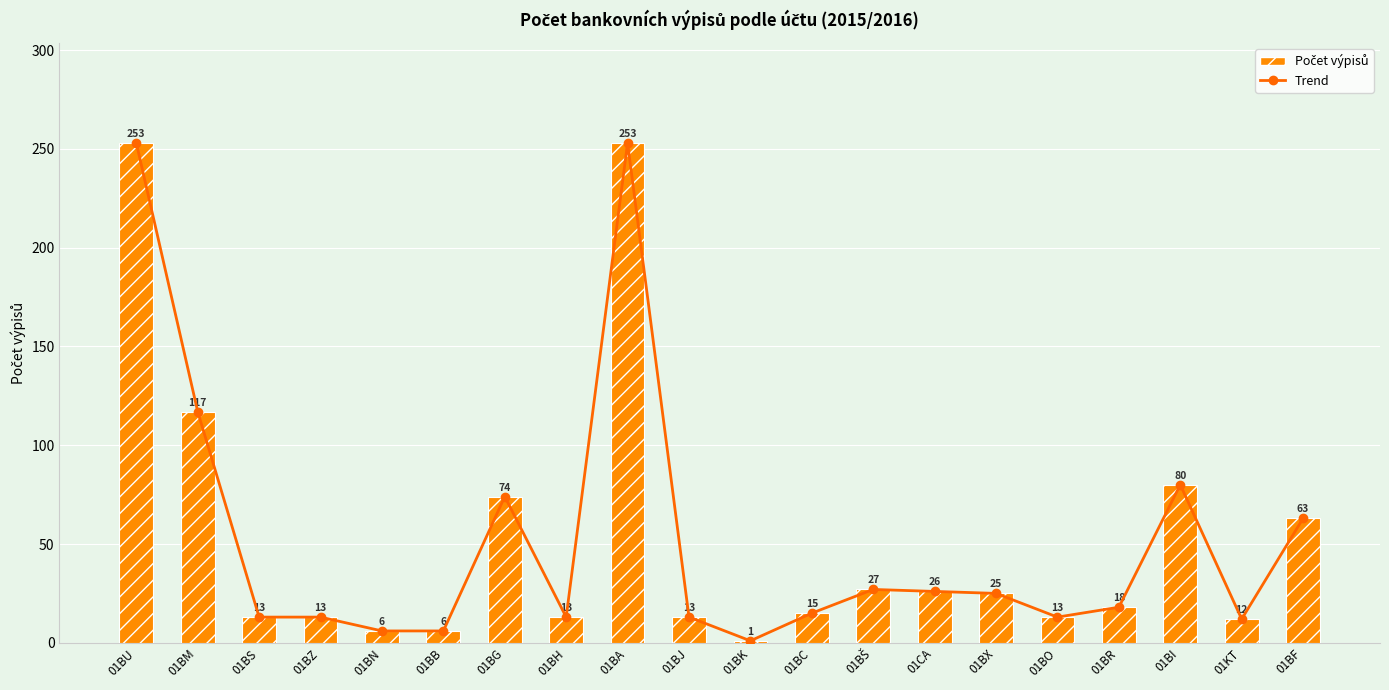

List the labels in order of Počet výpisů value, largest first.

01BU, 01BA, 01BM, 01BI, 01BG, 01BF, 01BŠ, 01CA, 01BX, 01BR, 01BC, 01BS, 01BZ, 01BH, 01BJ, 01BO, 01KT, 01BN, 01BB, 01BK